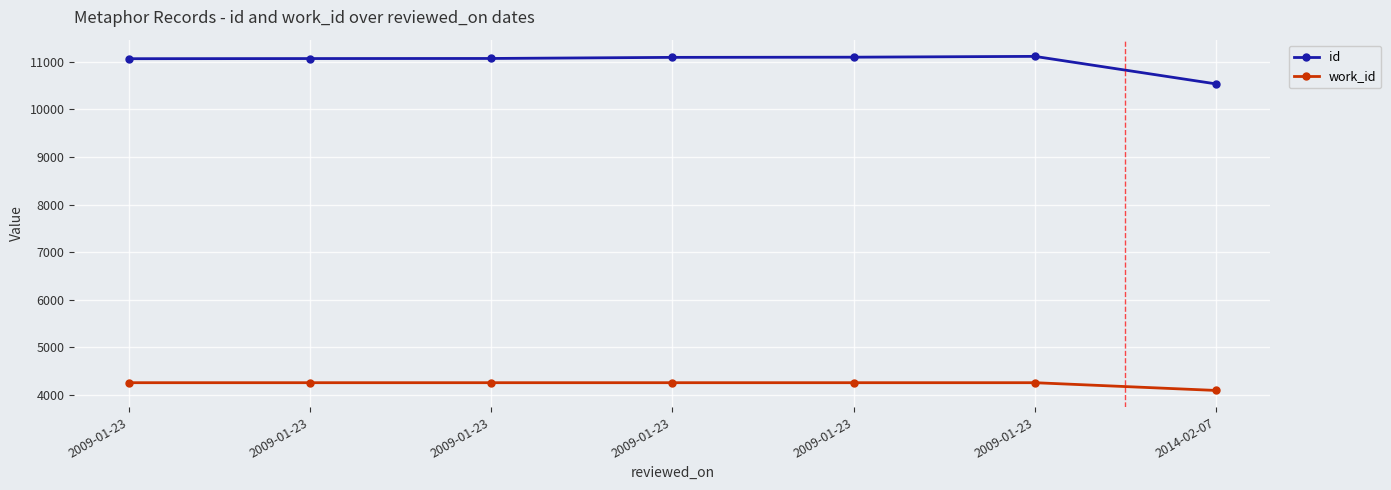

Between 2009-01-23 and 2009-01-23, which is larger?

2009-01-23